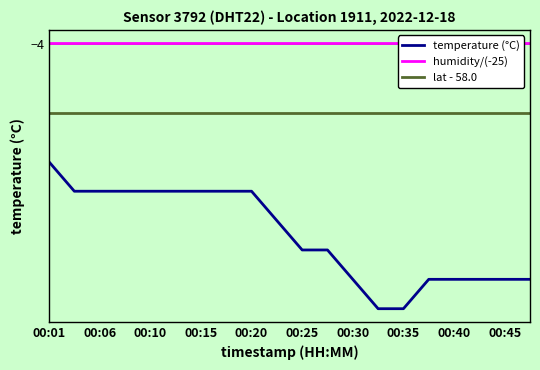

The temperature (°C) series shows -4.5 at 00:35. True or false?

True